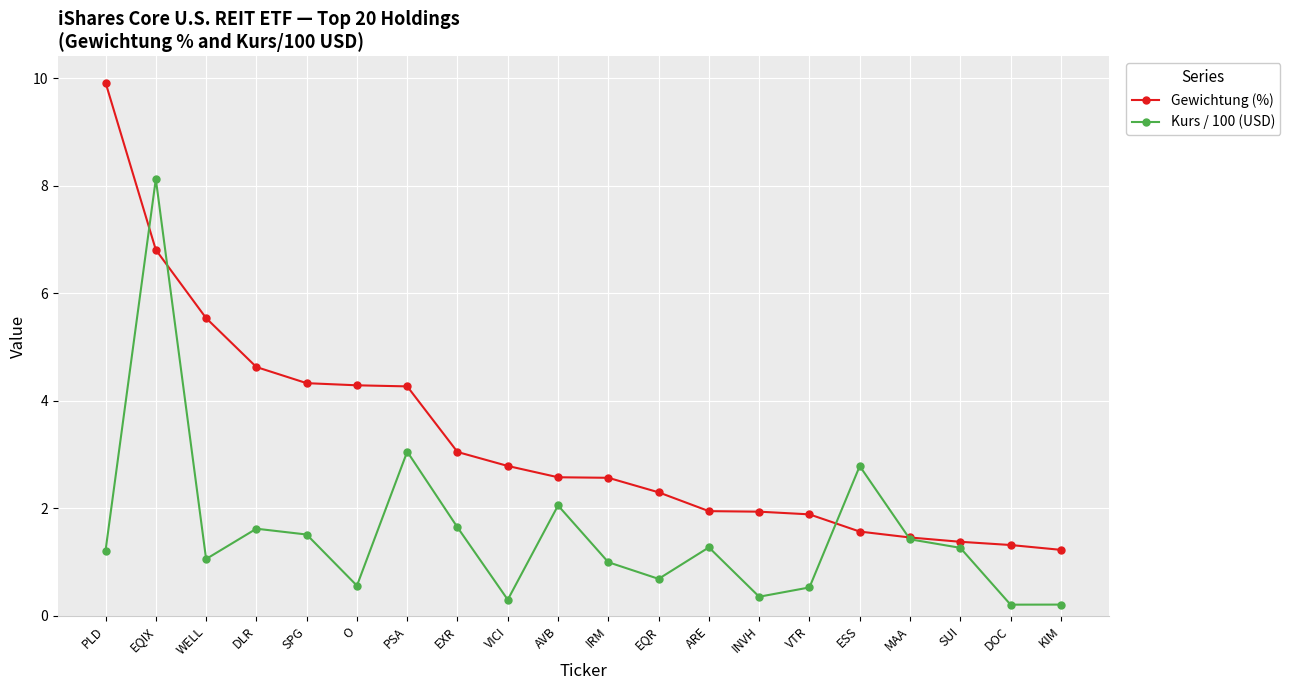

What position from the left is PSA?

7